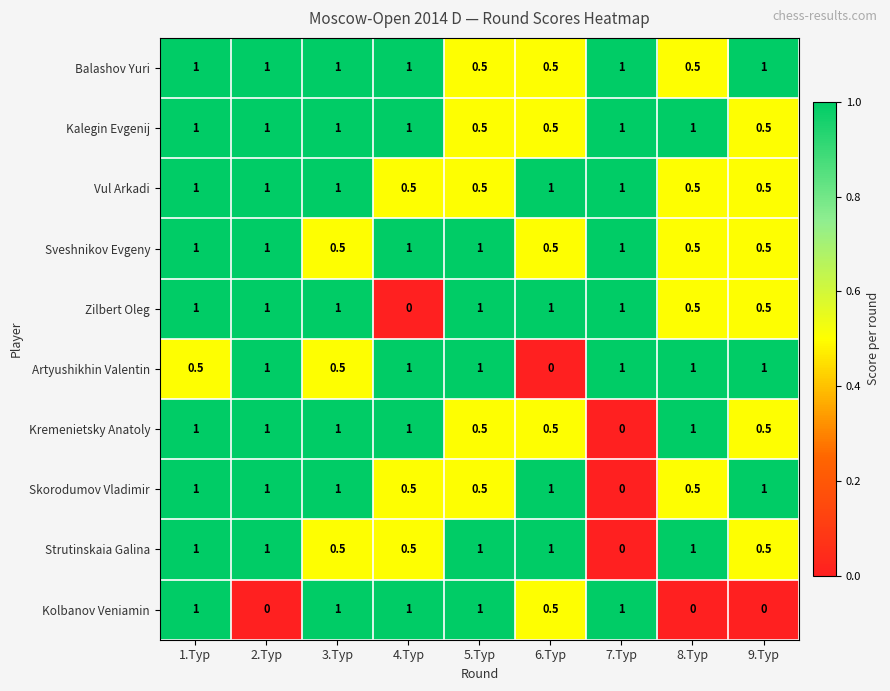

Where is Zilbert Oleg nearest to the value 0?

4.Тур